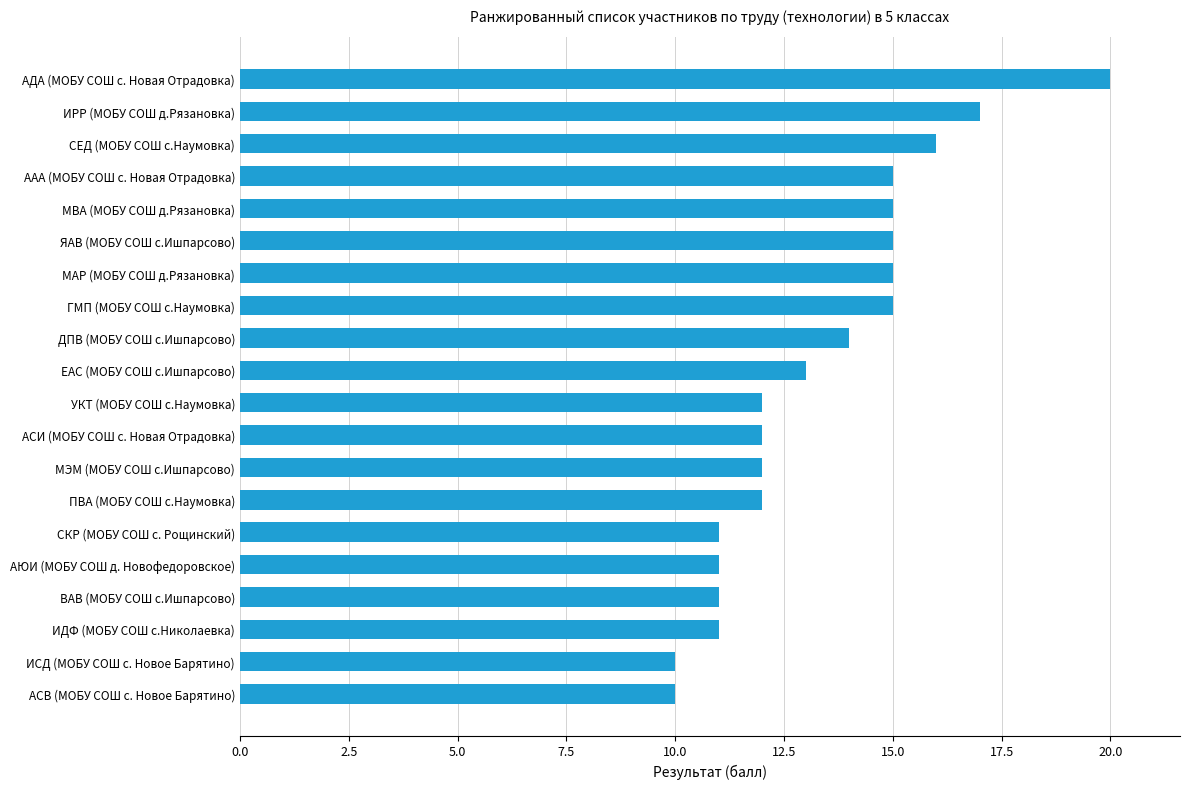

The chart shows a value of 9 at ГМП (МОБУ СОШ с.Наумовка). True or false?

False